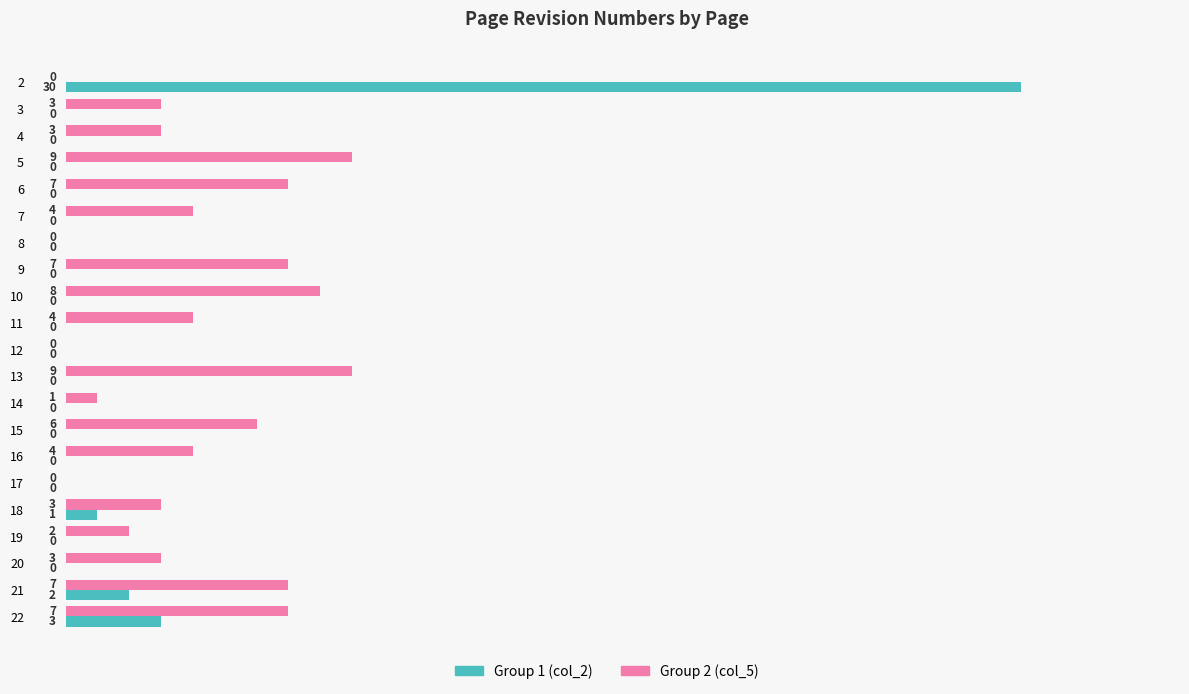

Where is Group 1 (col_2) nearest to the value 15?

22